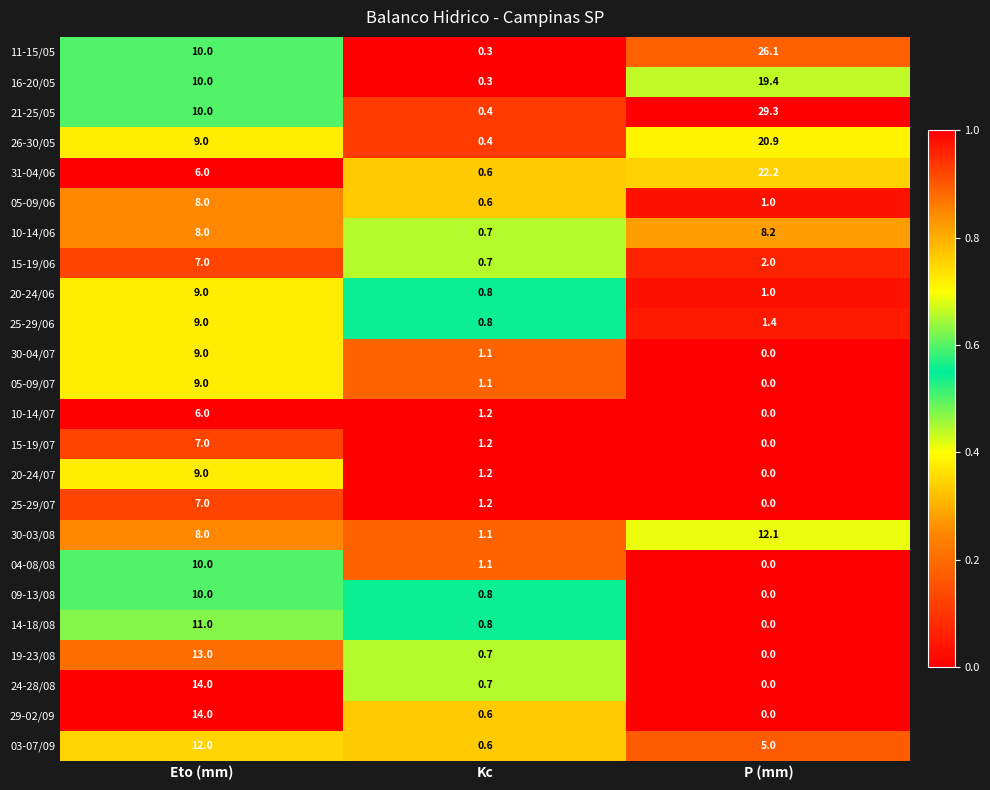

What is the sum of all 30-03/08 values?

21.2